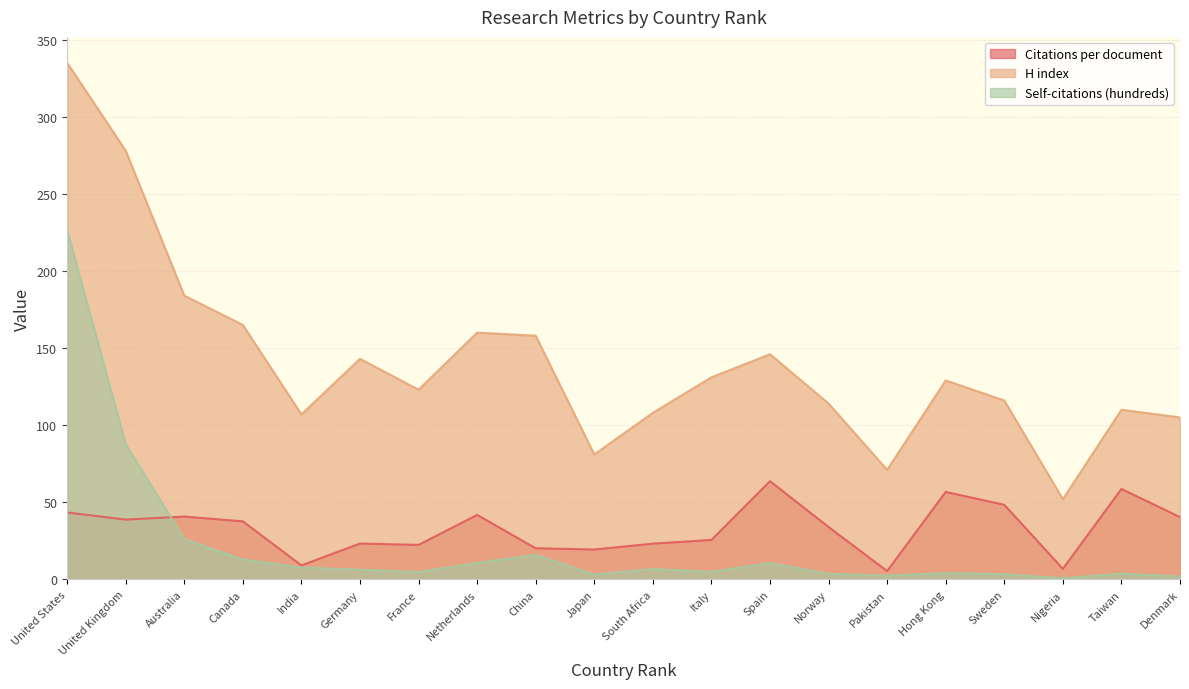

True or false: H index and Self-citations (hundreds) intersect in this chart.

False